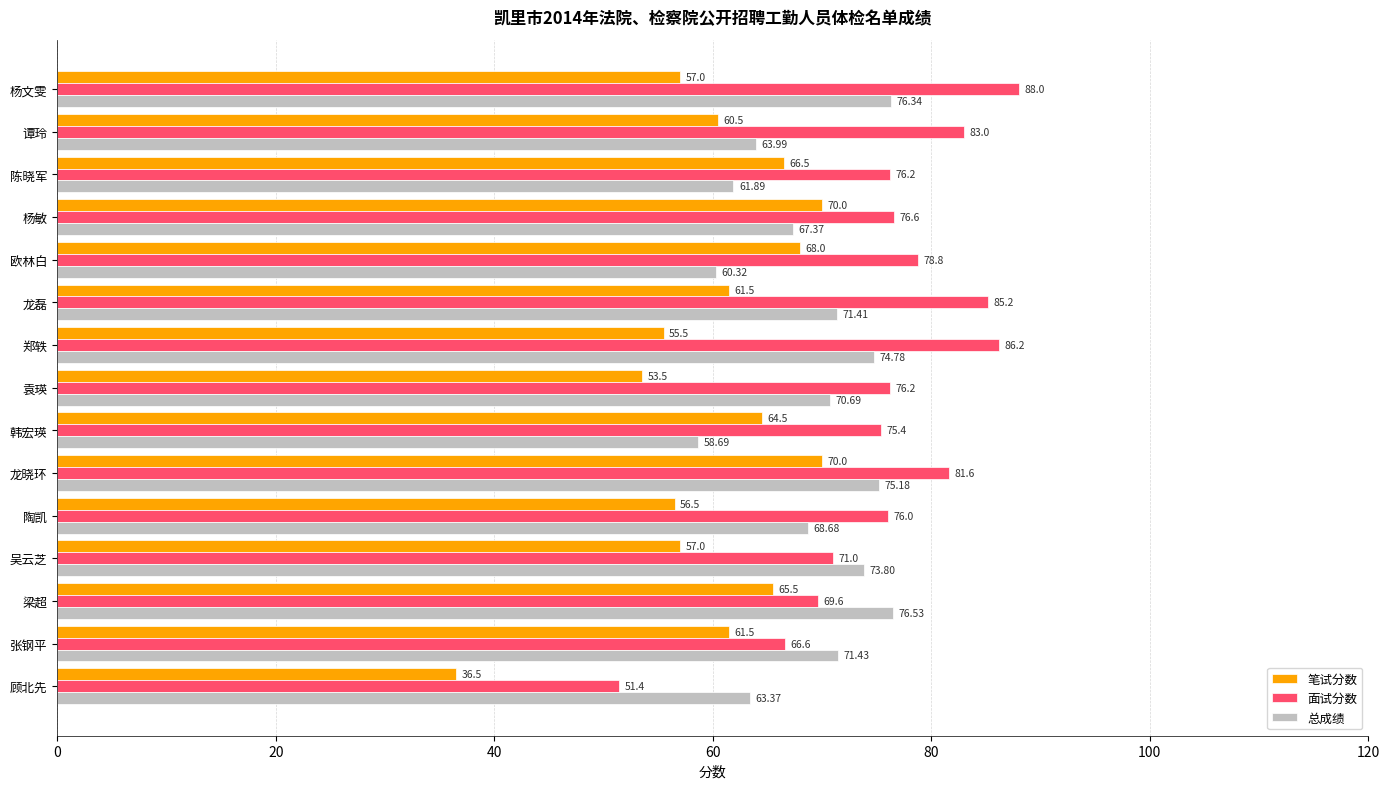

What is the greatest value displayed?

88.0